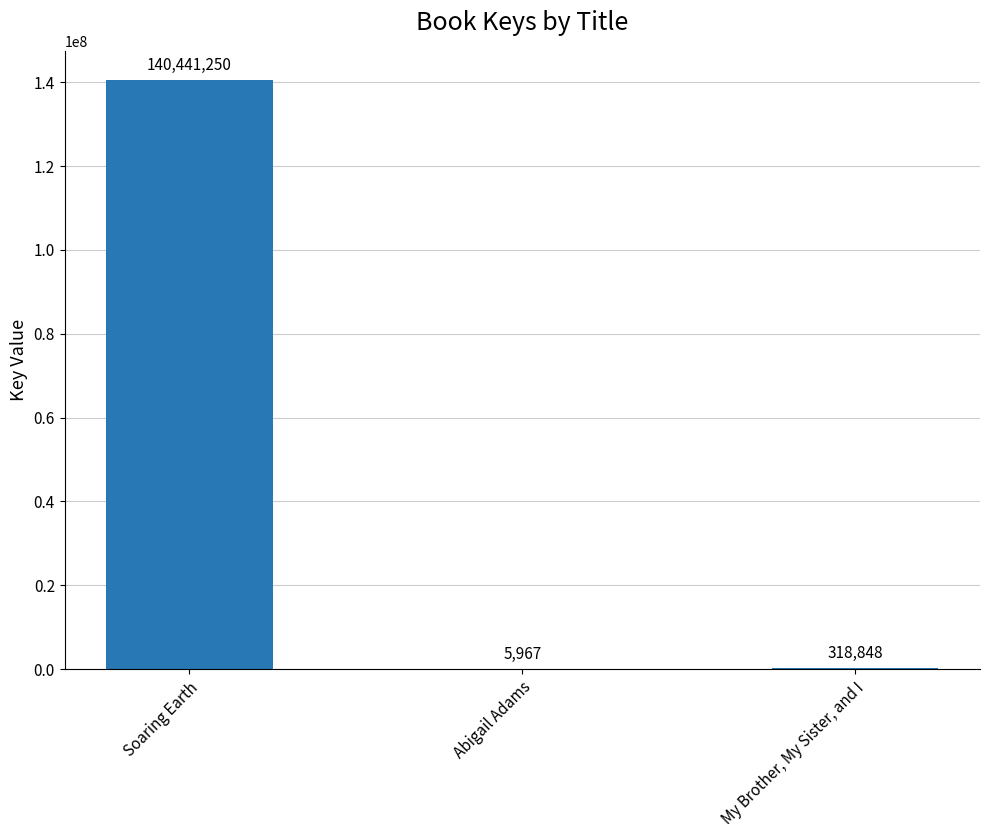

Approximately how many times larger is the value at Soaring Earth compared to My Brother, My Sister, and I?

440.5